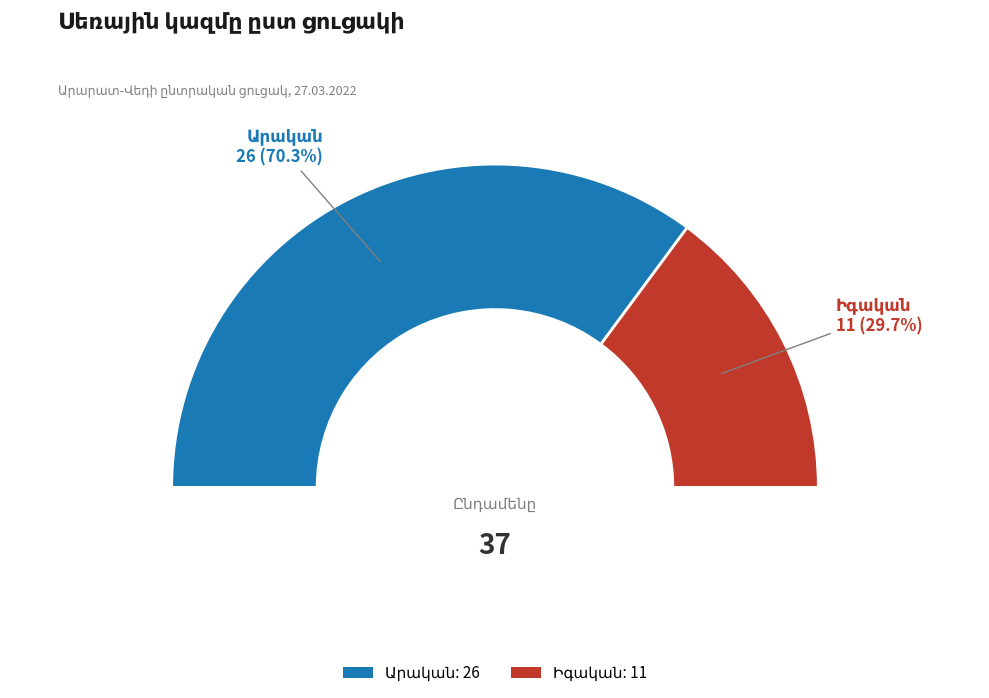

Does Իգական account for over 50% of the chart?

No